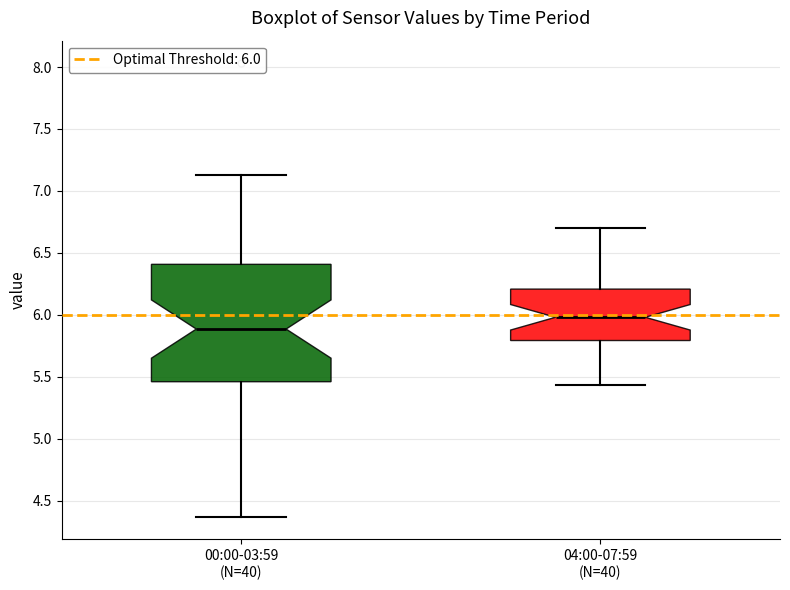

Which box is the tallest, from its lower edge to its upper edge?

00:00-03:59 (N=40)